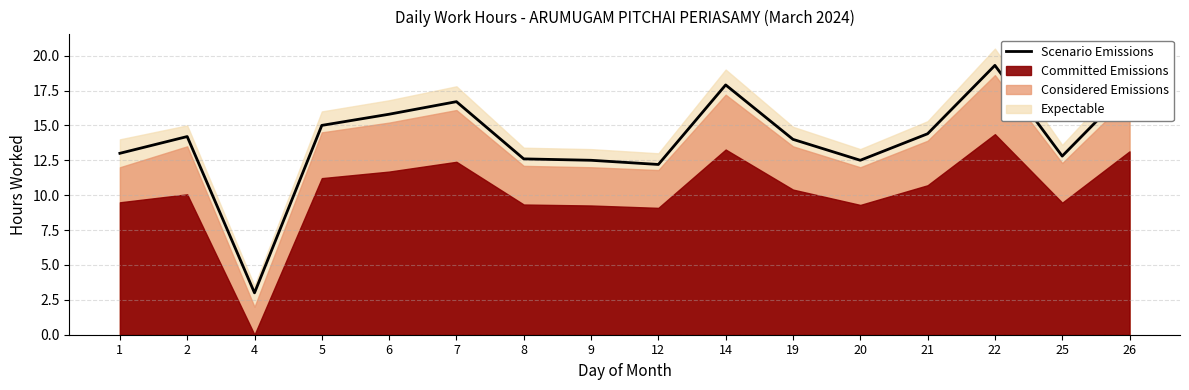

What is the difference between the maximum and minimum values?

16.3